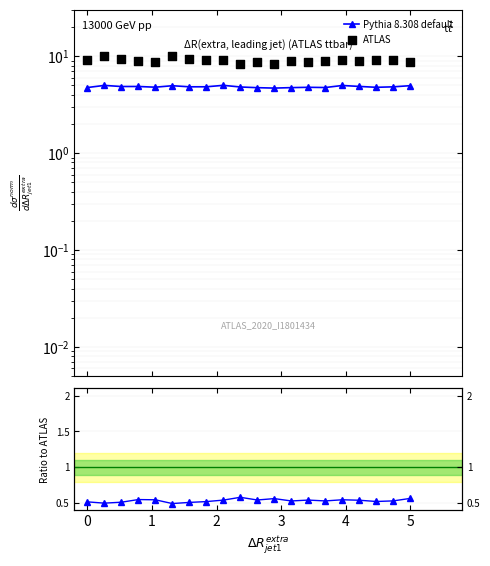

At how many categories does at least one series exceed 6?

20